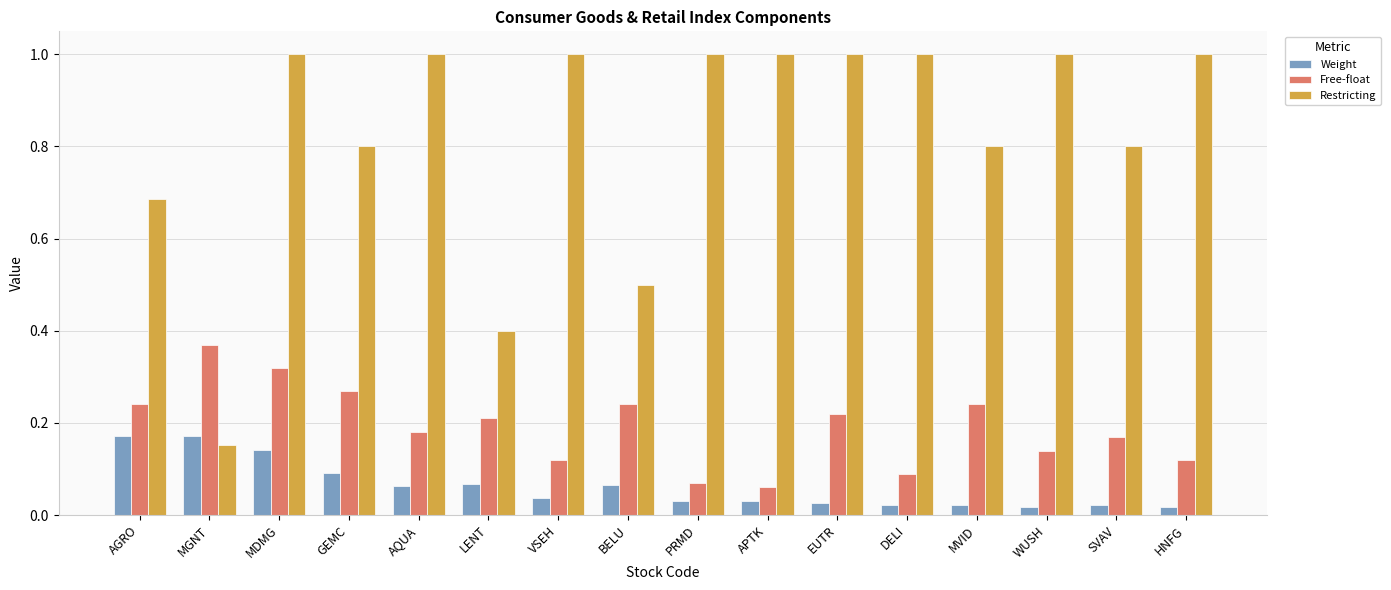

At which label is Restricting closest to 0?

MGNT